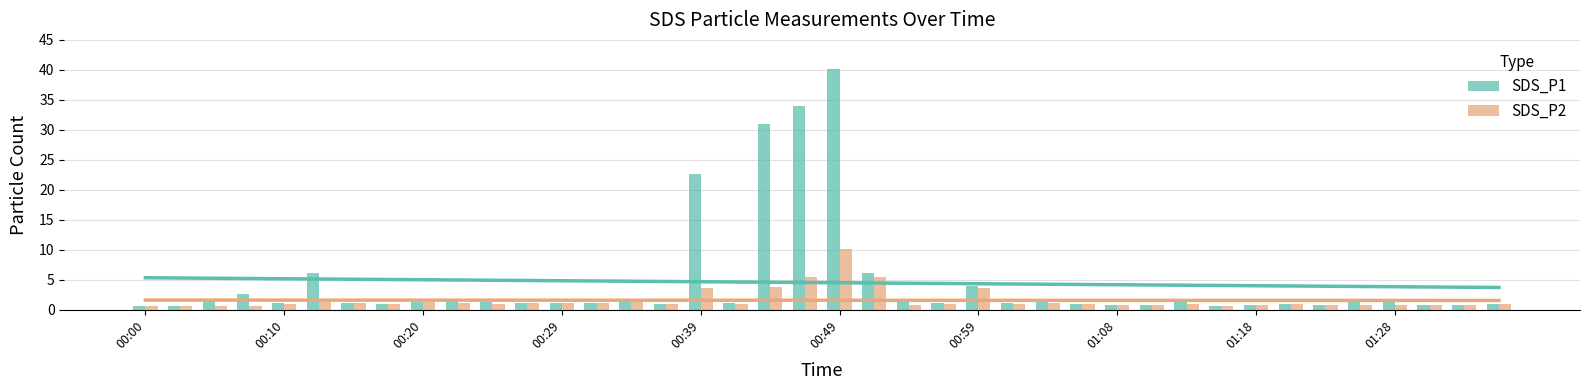

The value of SDS_P1 at 00:20 is 1.4. True or false?

True